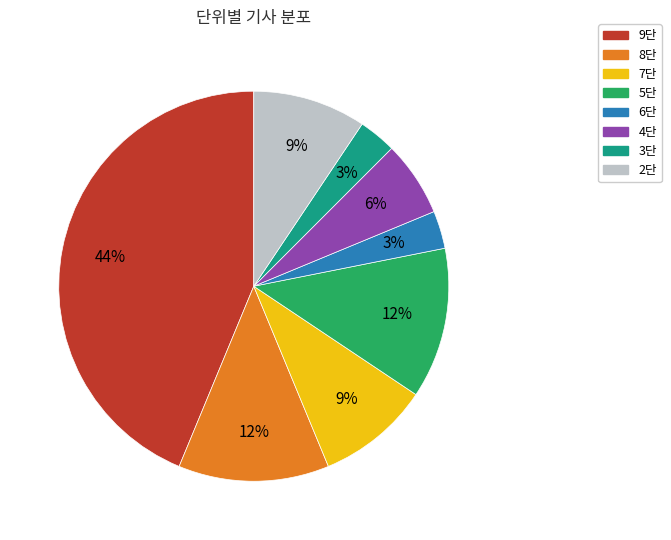

Is the sum of 5단 and 8단 greater than half?

No